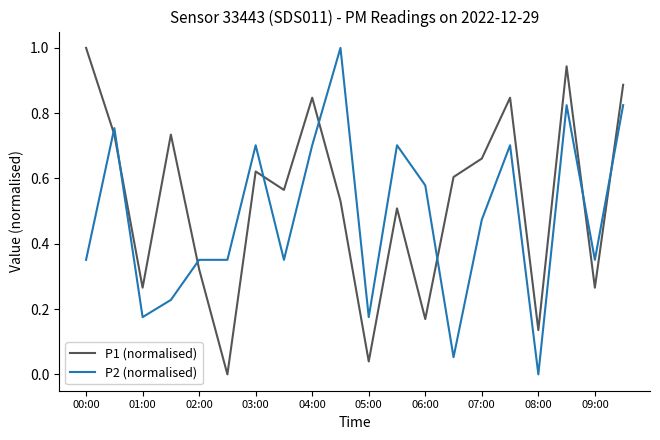

True or false: P1 (normalised) has more than 1 points higher than both neighbors.

True